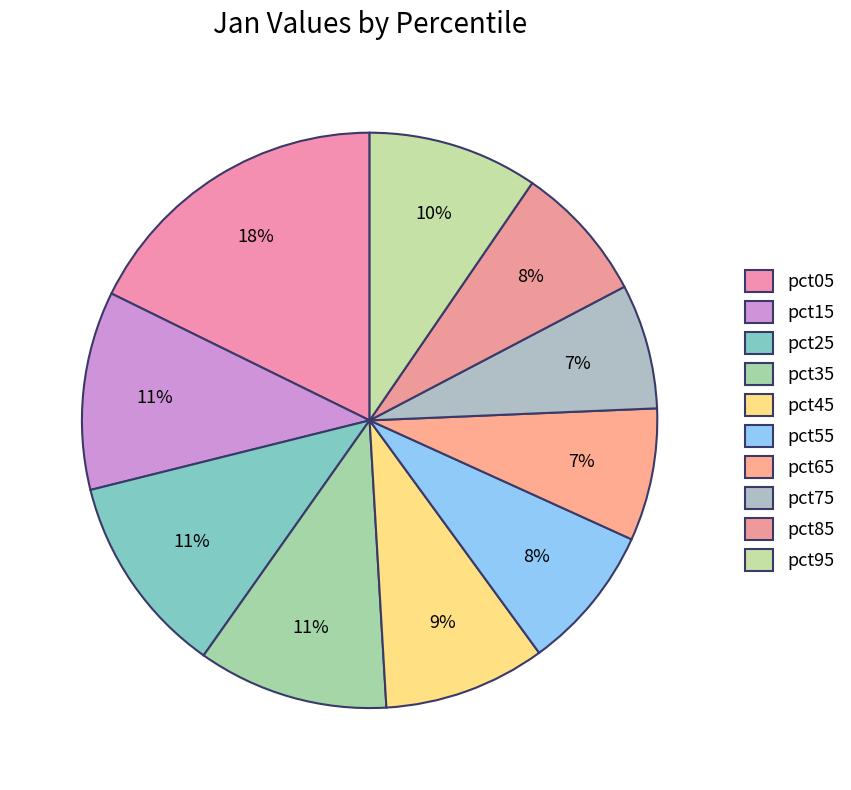

Combined, do pct15 and pct85 account for over 50%?

No